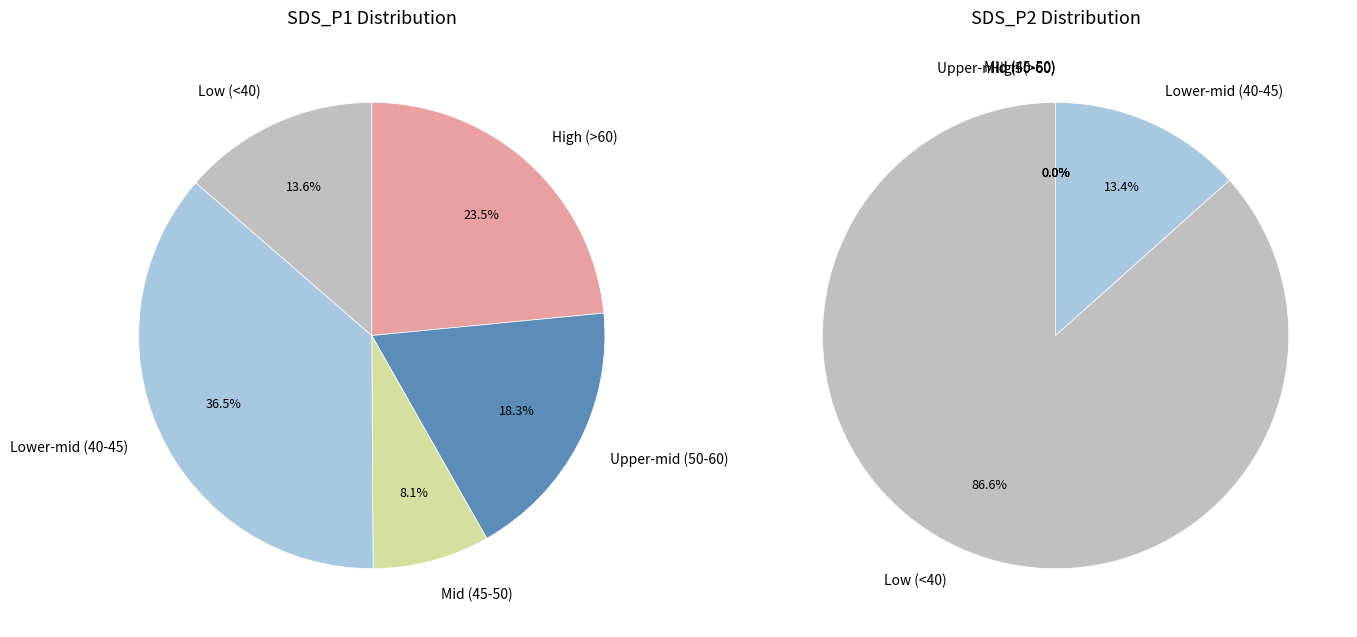

Rank the series at 82 from highest to lowest value.

SDS_P1, SDS_P2